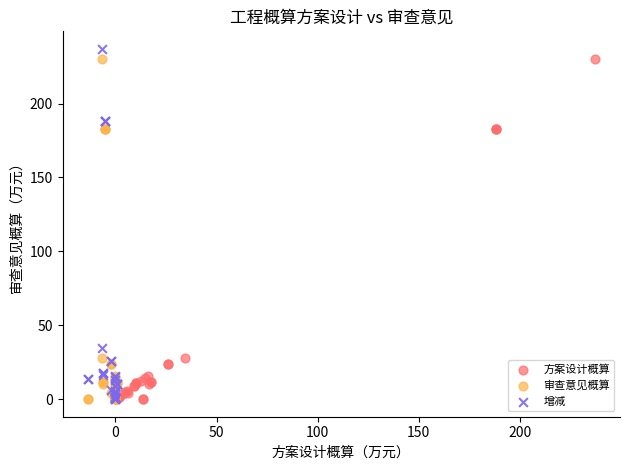

Which series has the largest Y range (max minus min)?

增减